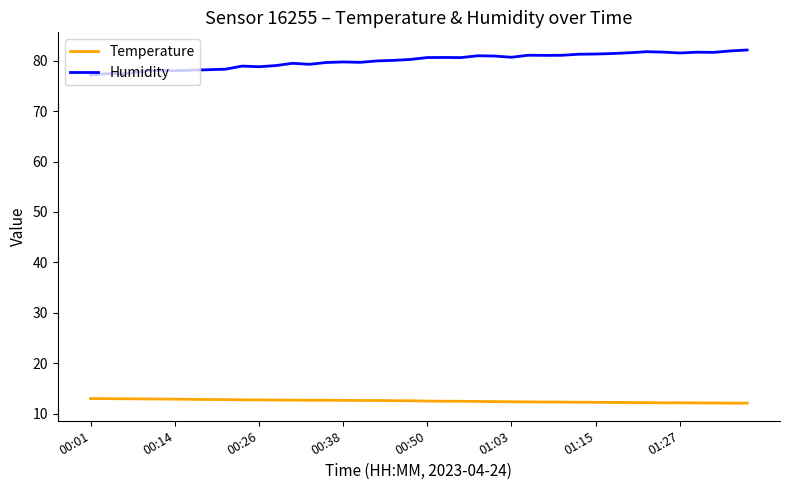

What is the minimum value for Temperature?

12.1